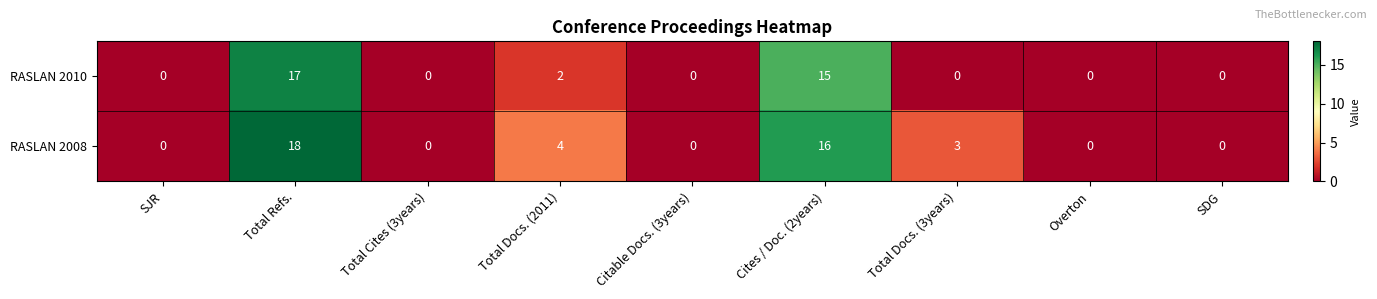

Count the number of data series in this chart.

2